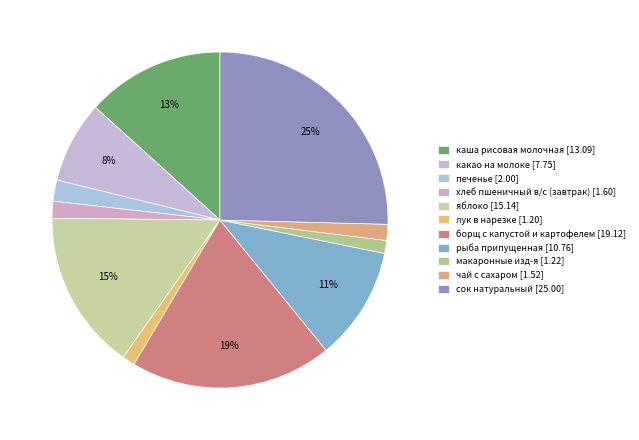

Rank the categories by value from highest to lowest.

сок натуральный, борщ с капустой и картофелем, яблоко, каша рисовая молочная, рыба припущенная, какао на молоке, печенье, хлеб пшеничный в/с (завтрак), чай с сахаром, макаронные изд-я, лук в нарезке